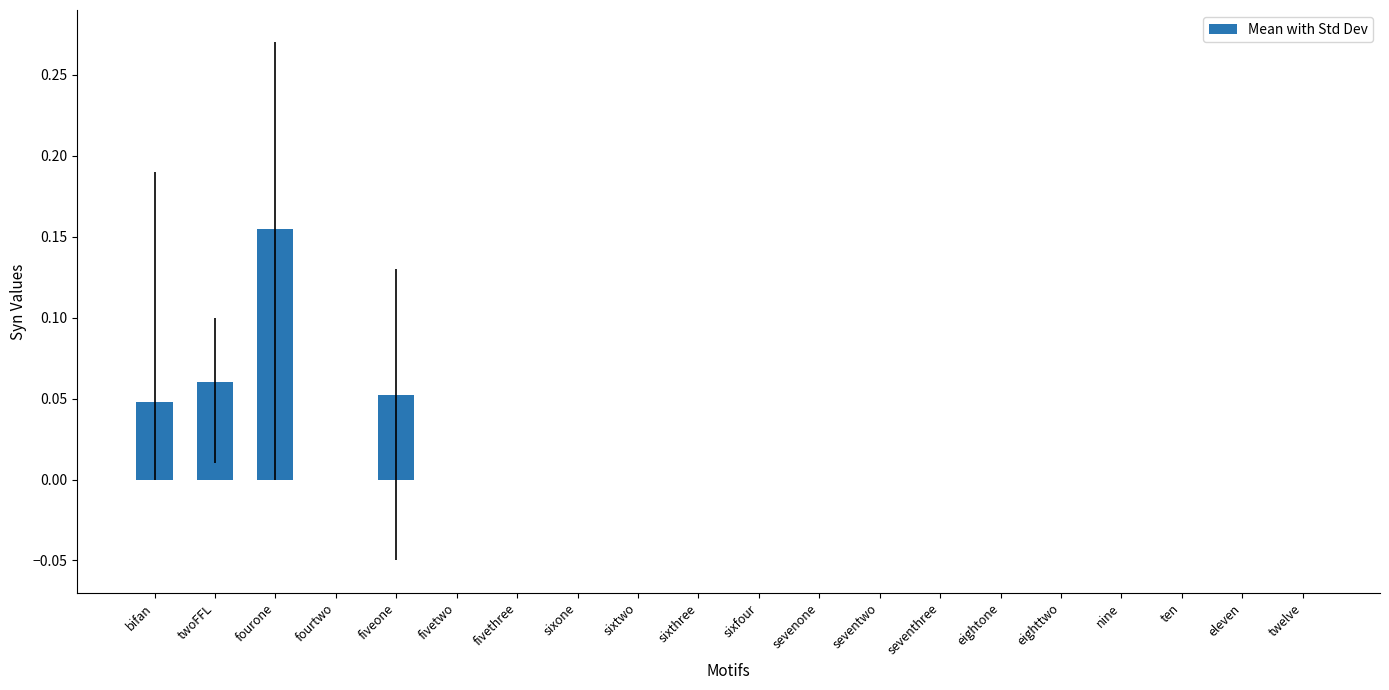

Which label corresponds to the largest value in the chart?

fourone